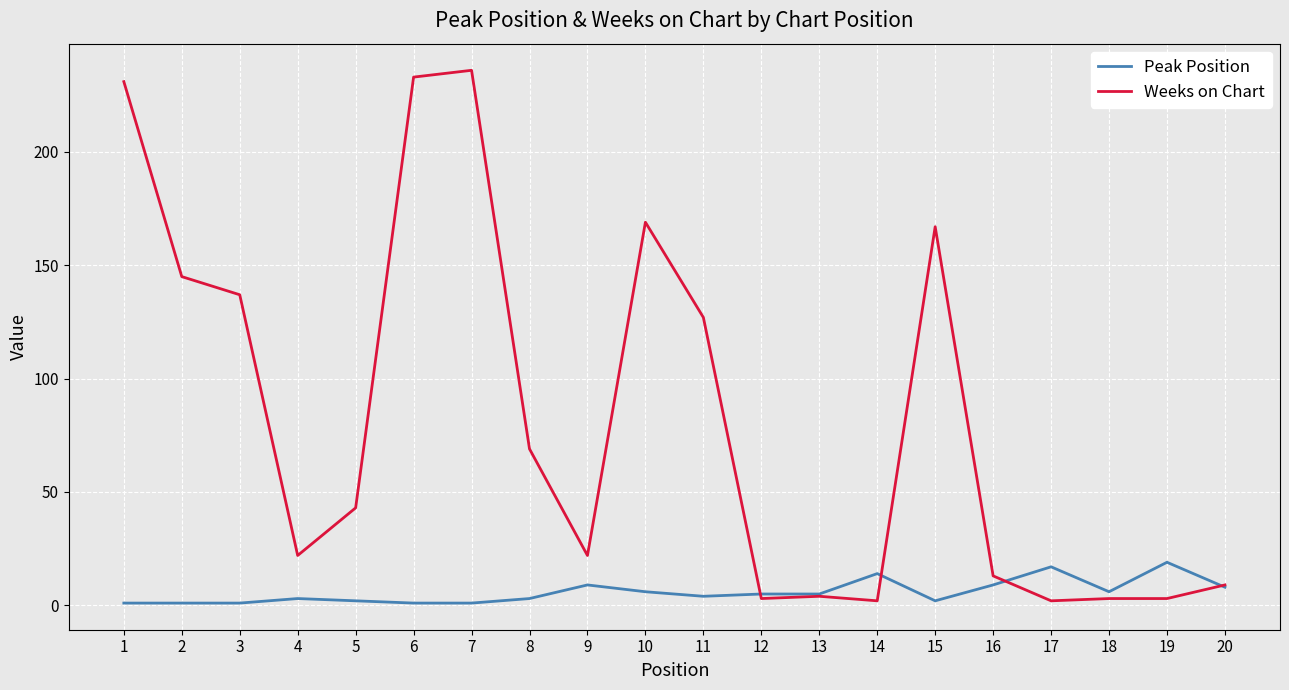

Is the value of Weeks on Chart at 3 greater than the value of Peak Position at 20?

Yes